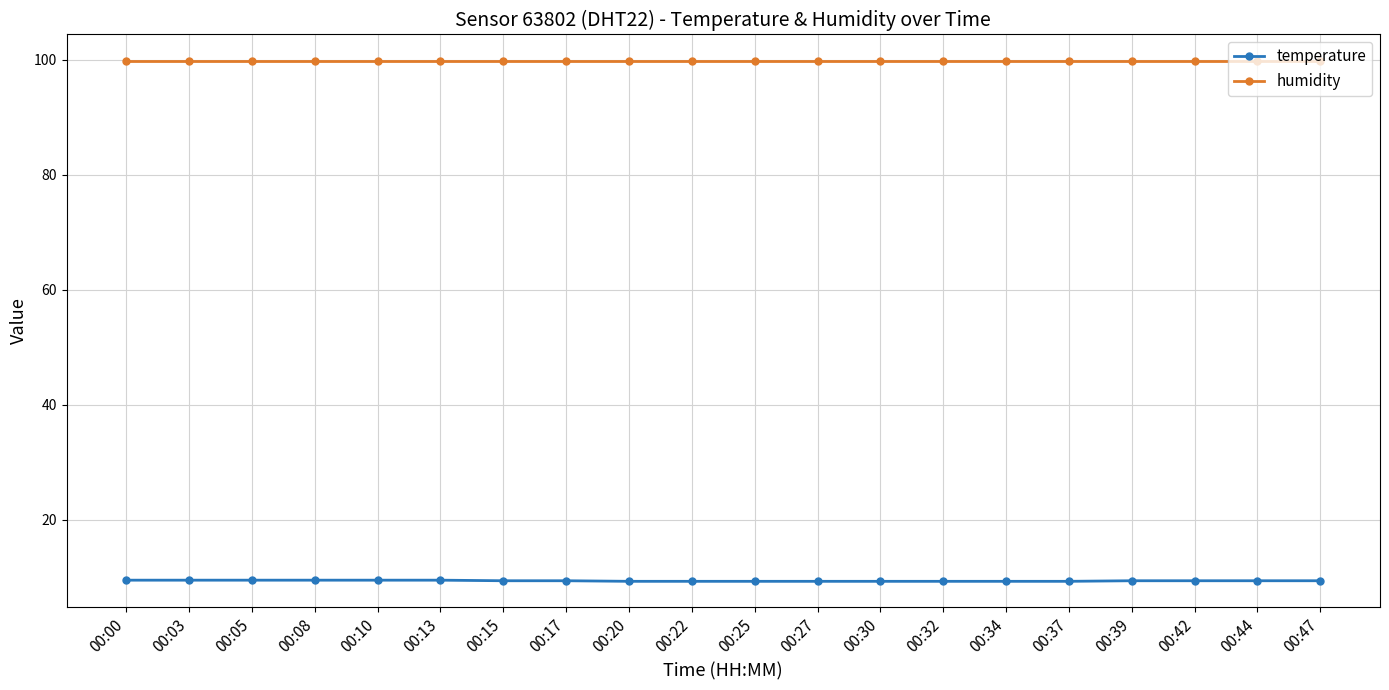

What are all the series names shown in the legend?

temperature, humidity